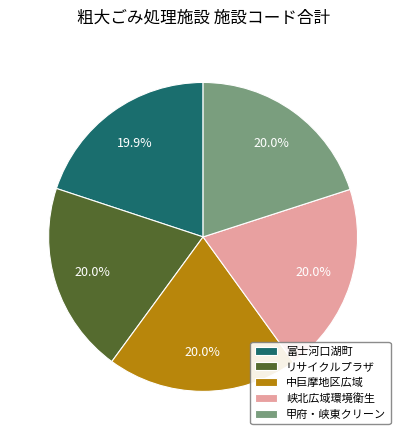

How many slices are in this pie chart?

5